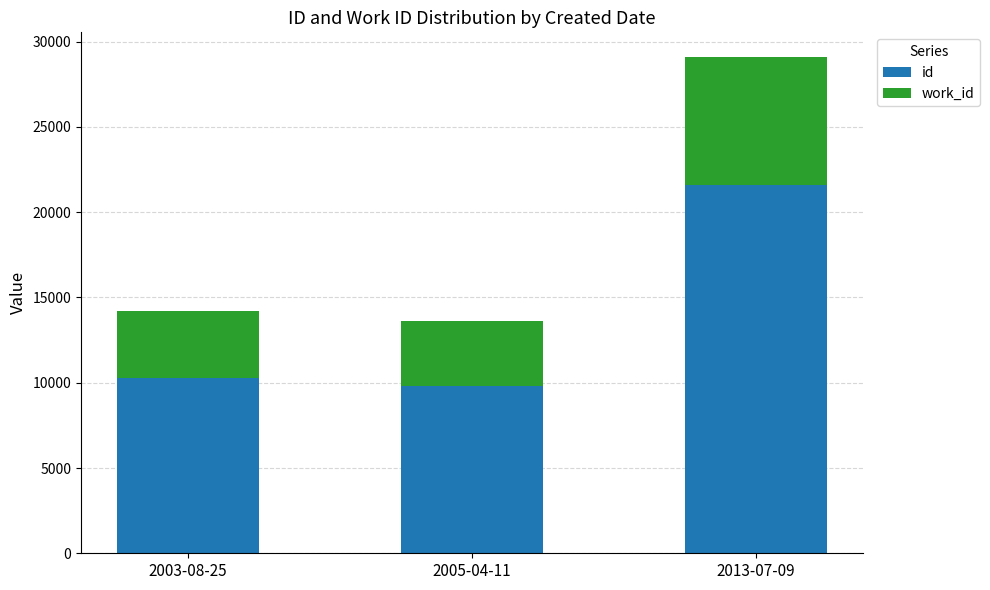

How many distinct data groups are displayed?

2